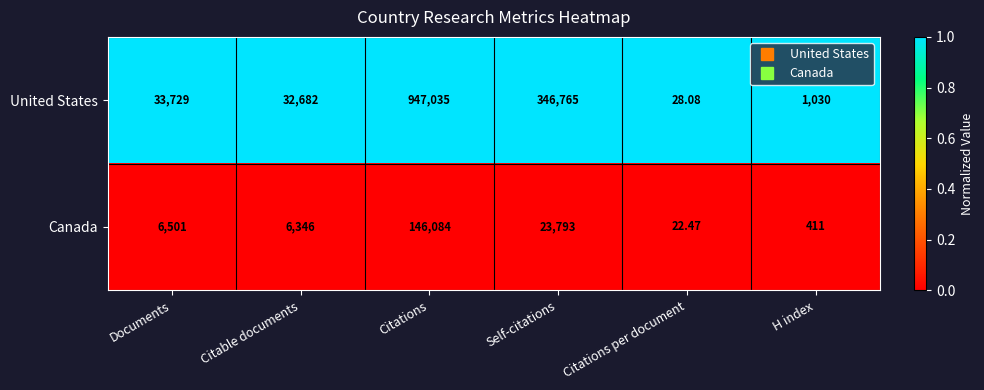

Which series has the largest range (max minus min)?

United States